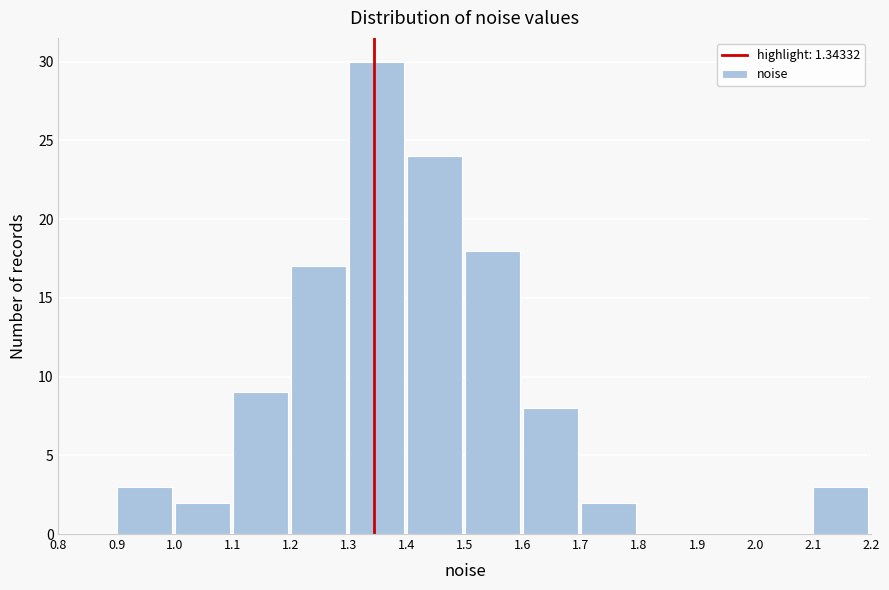

Over which range of the x-axis is the bar tallest?

1.3 to 1.4